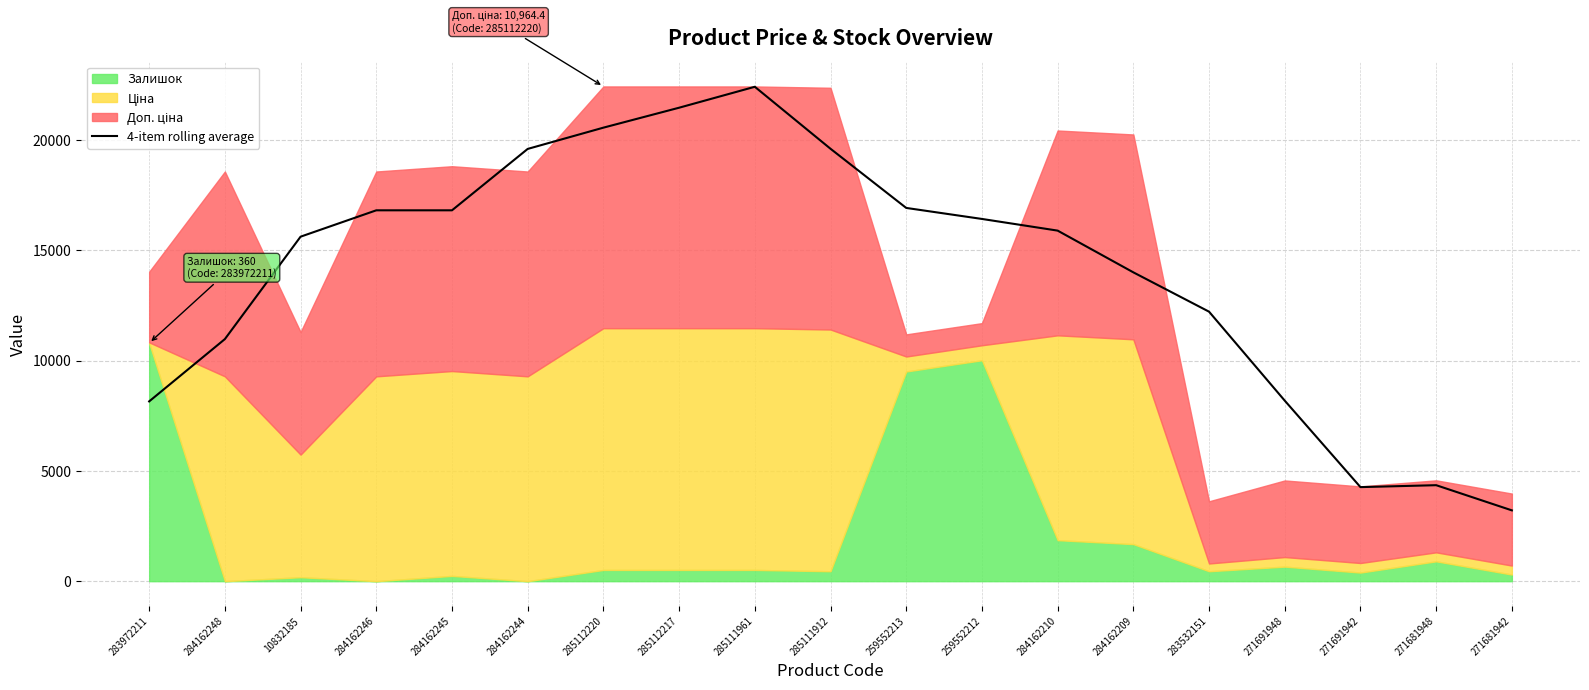

Approximately how many times larger is the value at 285112217 compared to 284162209?

1.5